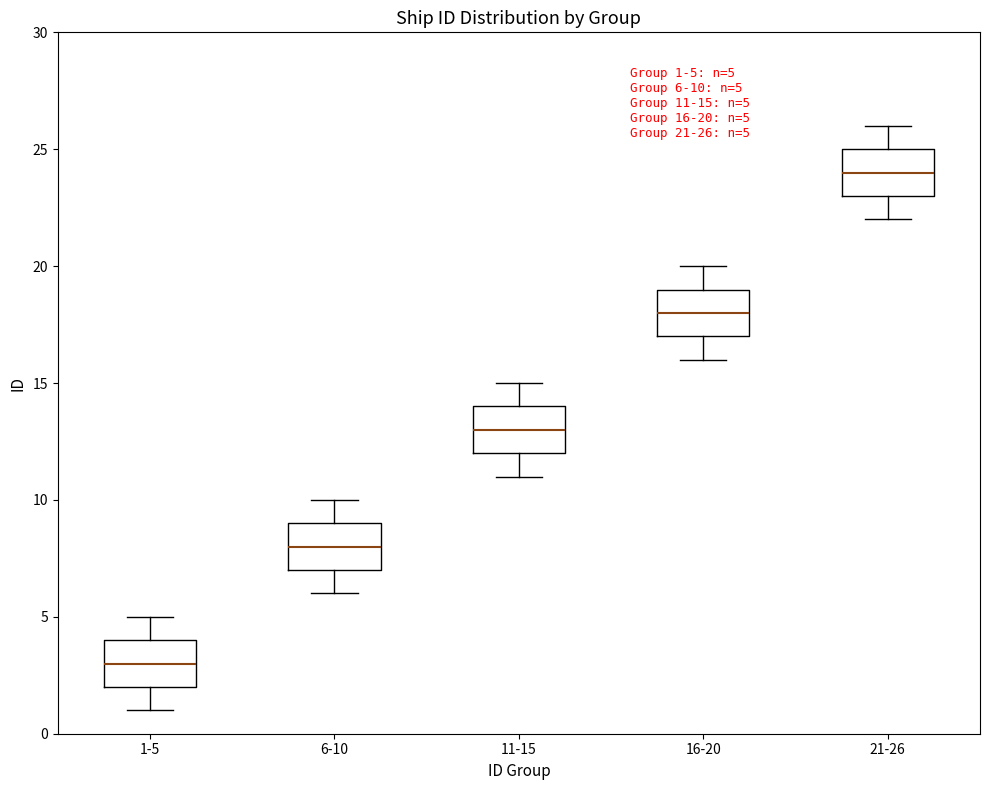

Which box's median line is the highest?

21-26